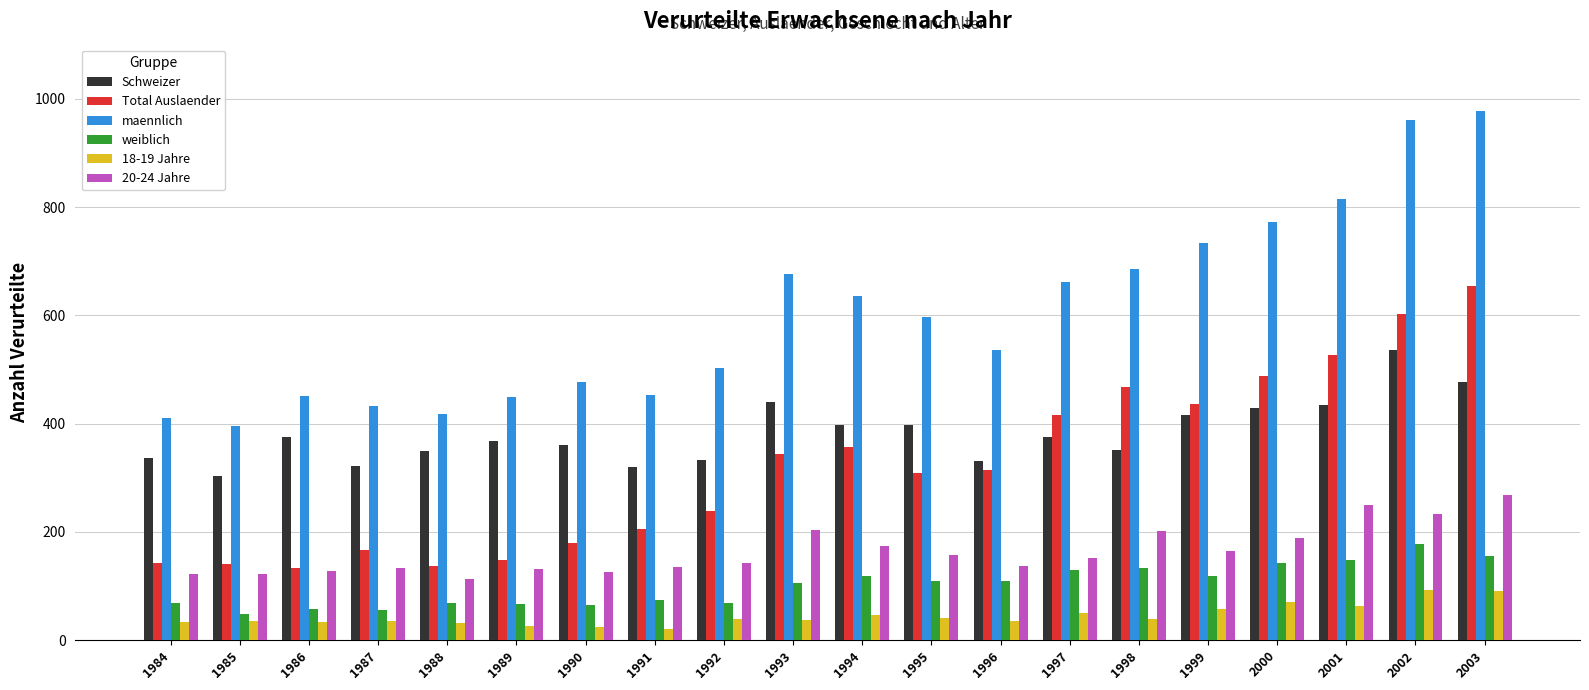

What is the spread (max minus min) of values at 1995?

557